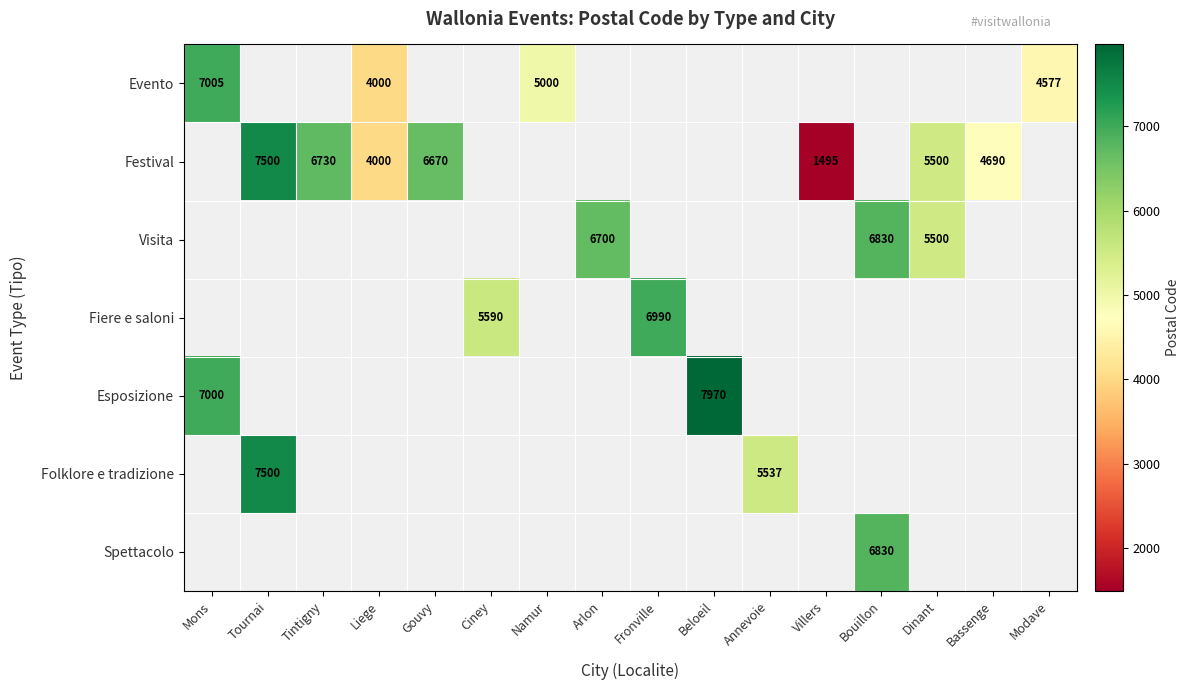

True or false: Festival has a value of 11214.4 at Tintigny.

False